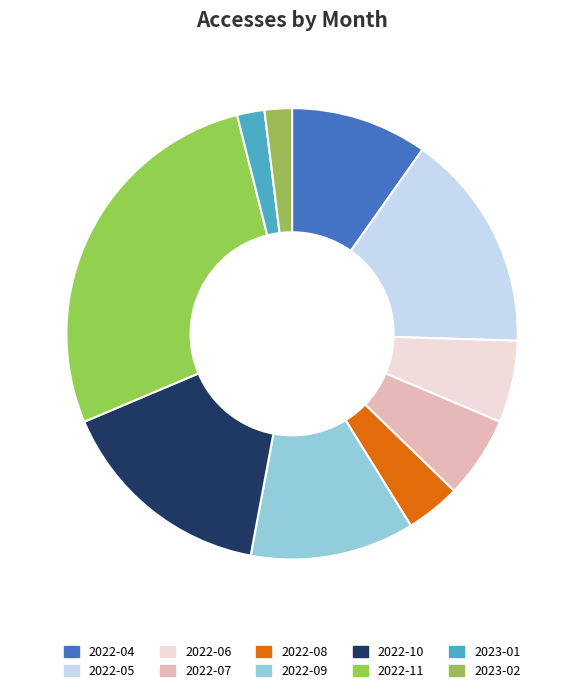

What is the smallest slice in the pie chart?

2023-01